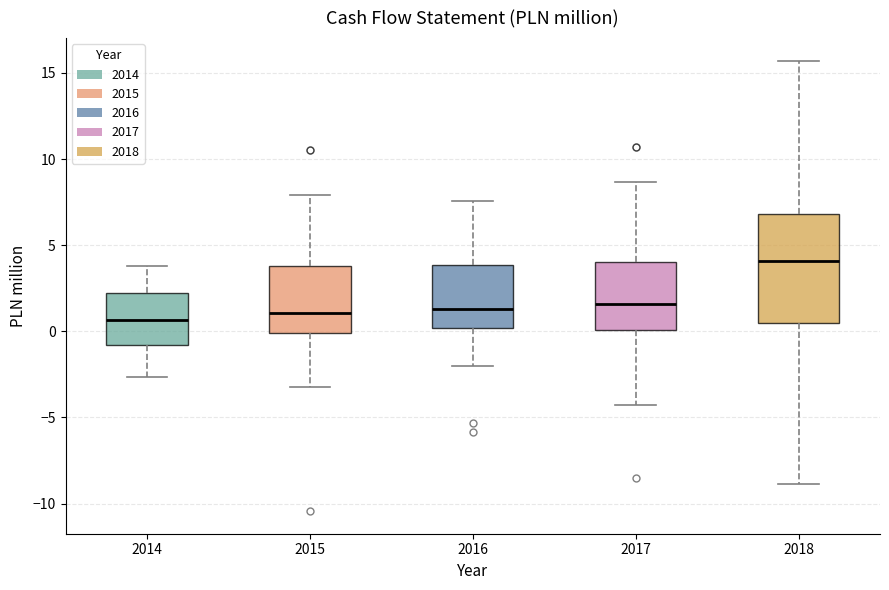

Reading left to right, transcribe this box plot: for each box, give where its median line is, the range the box spans, and where its two whiskers end, as read against the y-axis. The values are not printed on the chart, so give them approximately, as read against the axis.

2014: median 0.5, box -1.0 to 2.0, whiskers -2.5 to 4.0
2015: median 1.0, box 0.0 to 4.0, whiskers -3.0 to 8.0
2016: median 1.5, box 0.0 to 4.0, whiskers -2.0 to 7.5
2017: median 1.5, box 0.0 to 4.0, whiskers -4.5 to 8.5
2018: median 4.0, box 0.5 to 7.0, whiskers -9.0 to 15.5